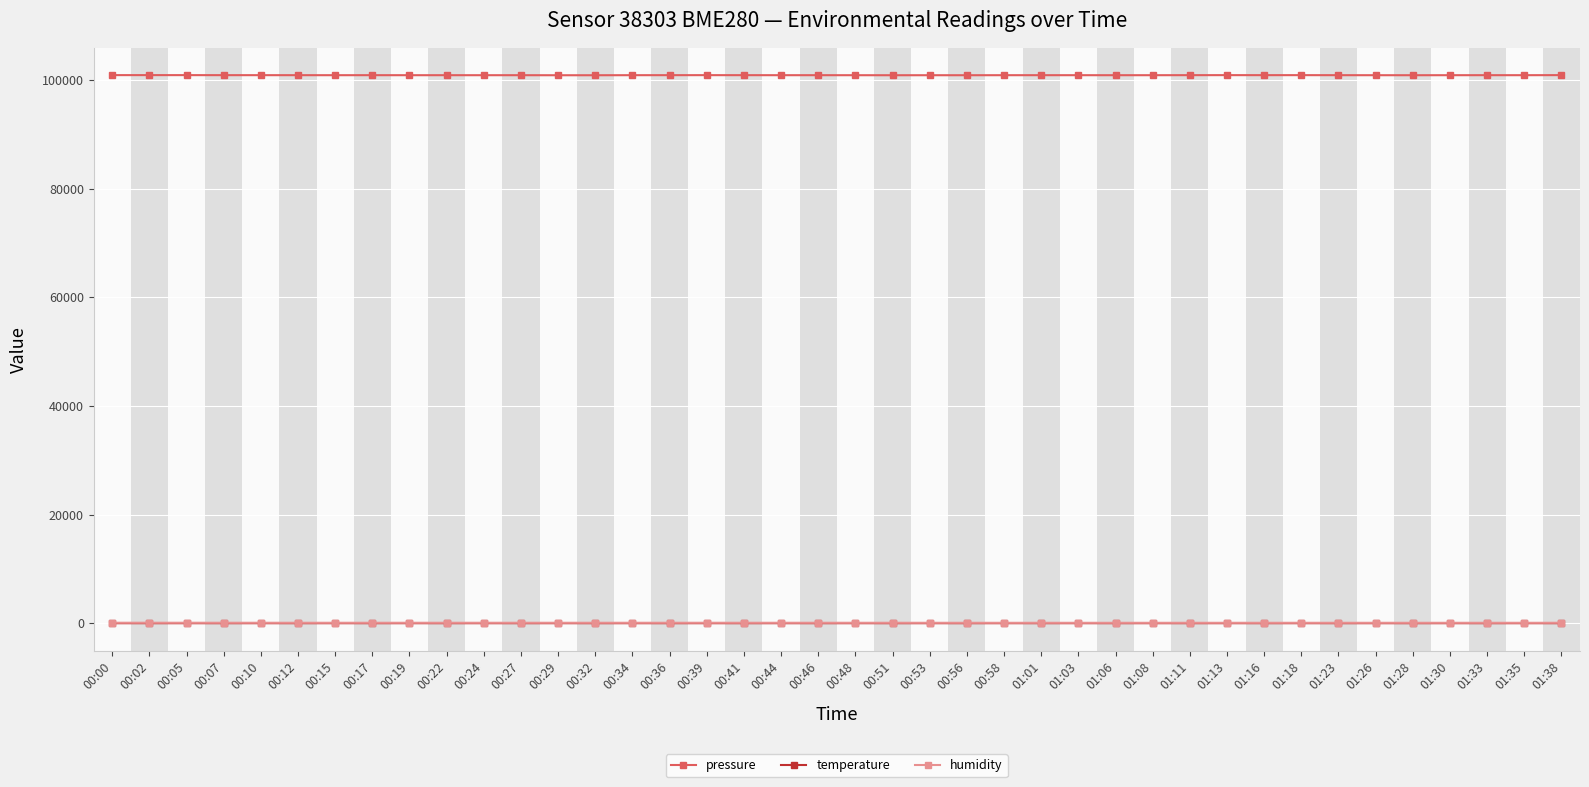

What is the total value across all series at 00:51?

100997.1